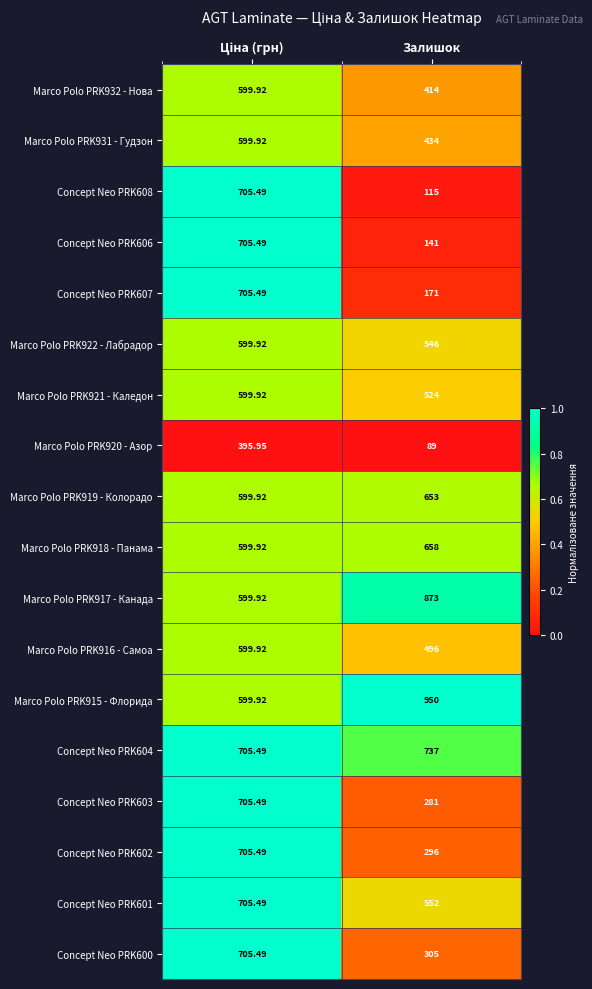

Which category has the lowest value across all series?

Залишок